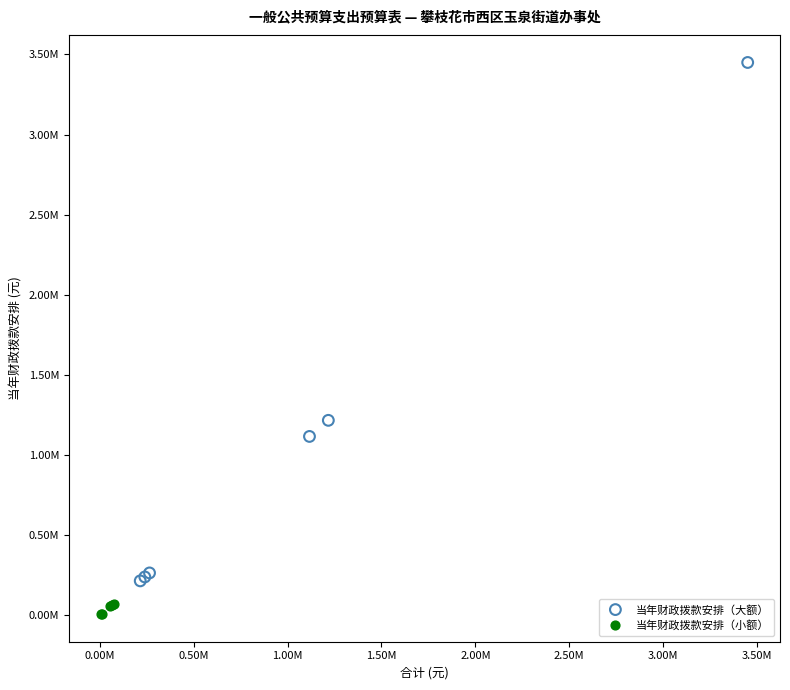

What are all the series names shown in the legend?

当年财政拨款安排（大额）, 当年财政拨款安排（小额）